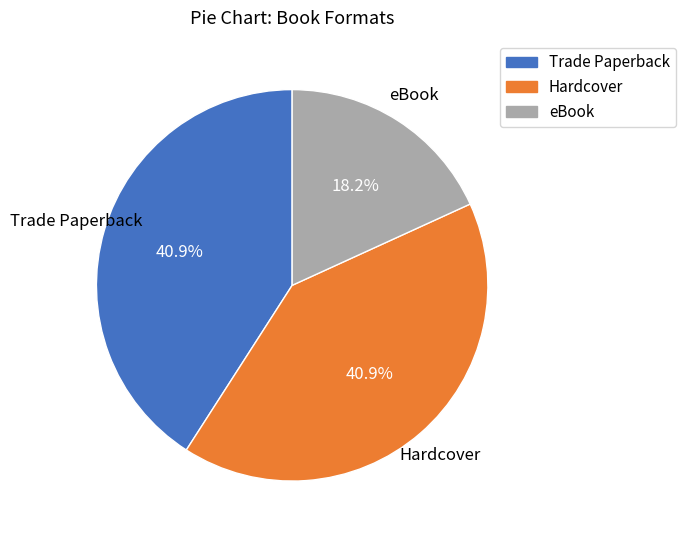

To the nearest percent, what is the difference between the Trade Paperback and eBook slice percentages?

23%